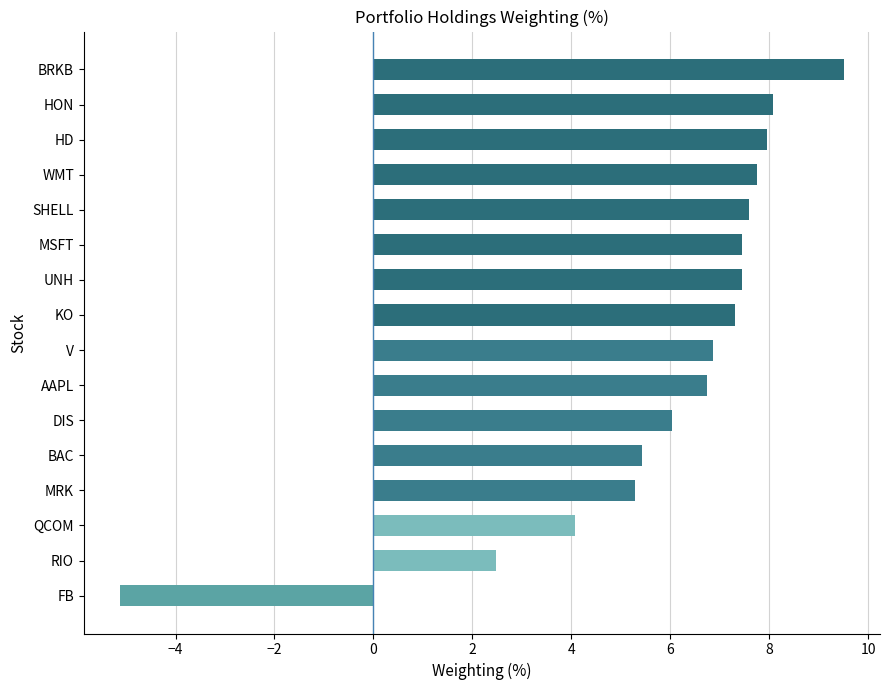

What is the ratio of the value at DIS to the value at MSFT?

0.8